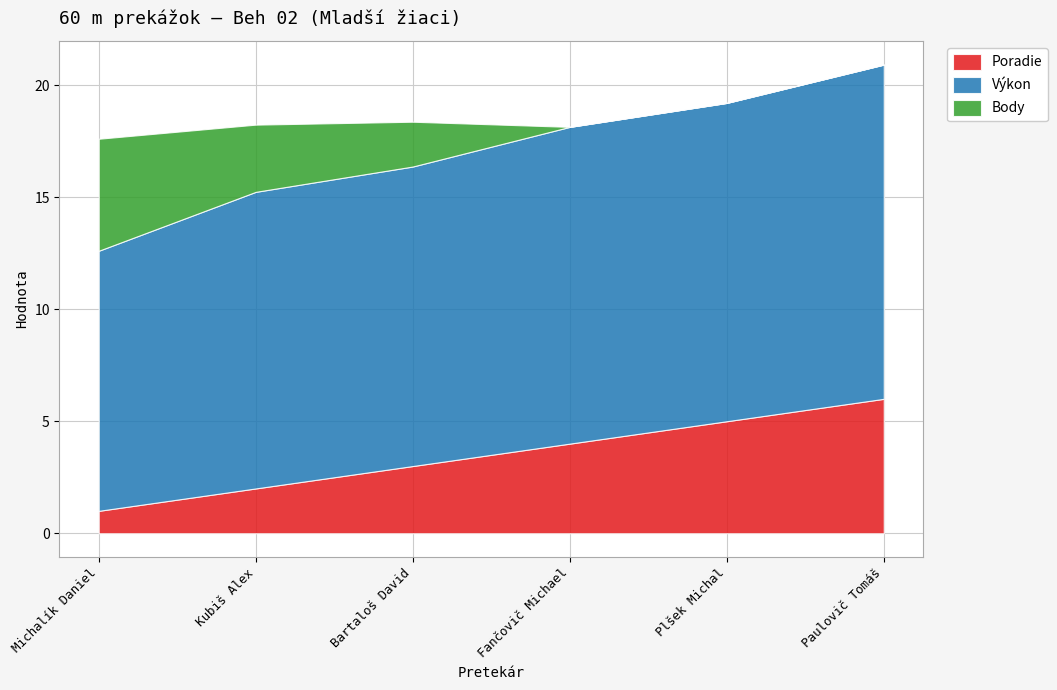

What is the label of the 4th point from the right?

Bartaloš David